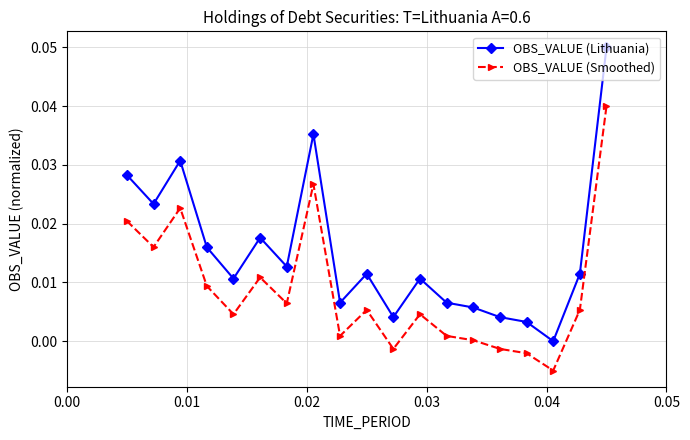

Does the chart have visible grid lines?

Yes